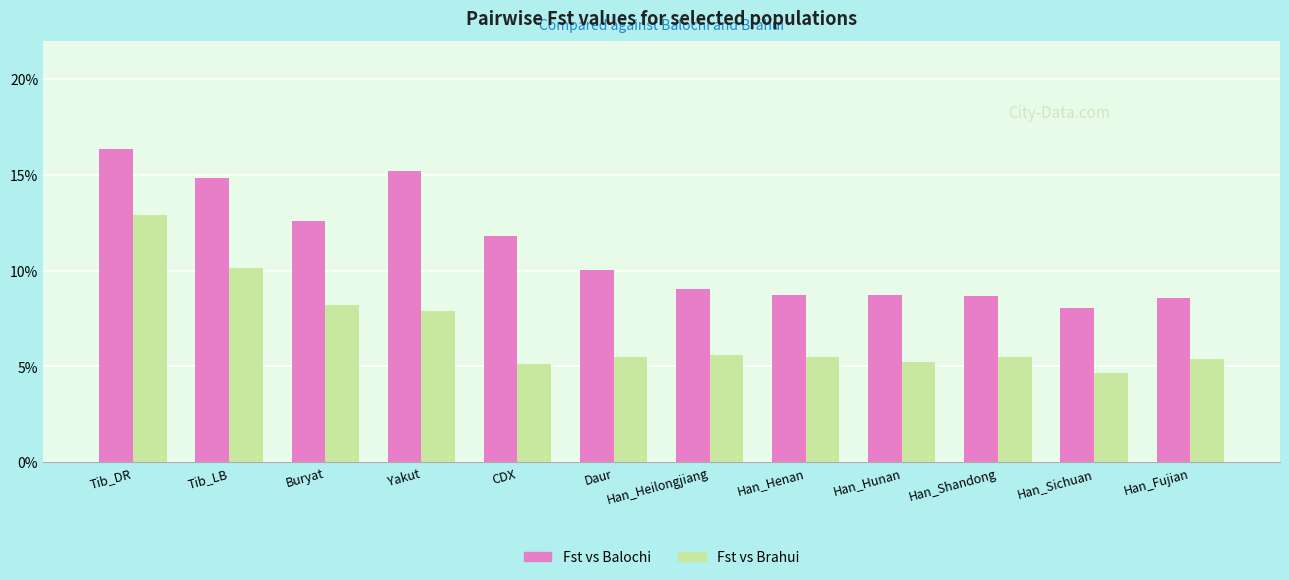

At Tib_DR, list the series in order from largest to smallest.

Fst vs Balochi, Fst vs Brahui